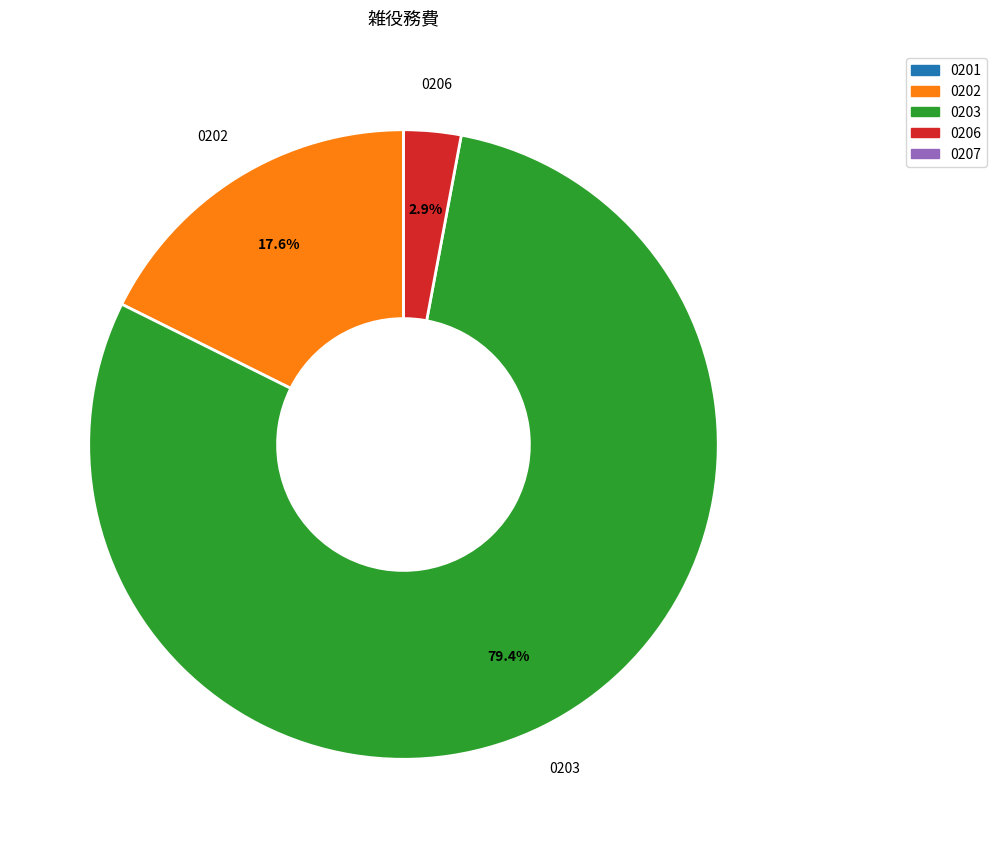

Is there any slice that represents more than half of the pie?

Yes